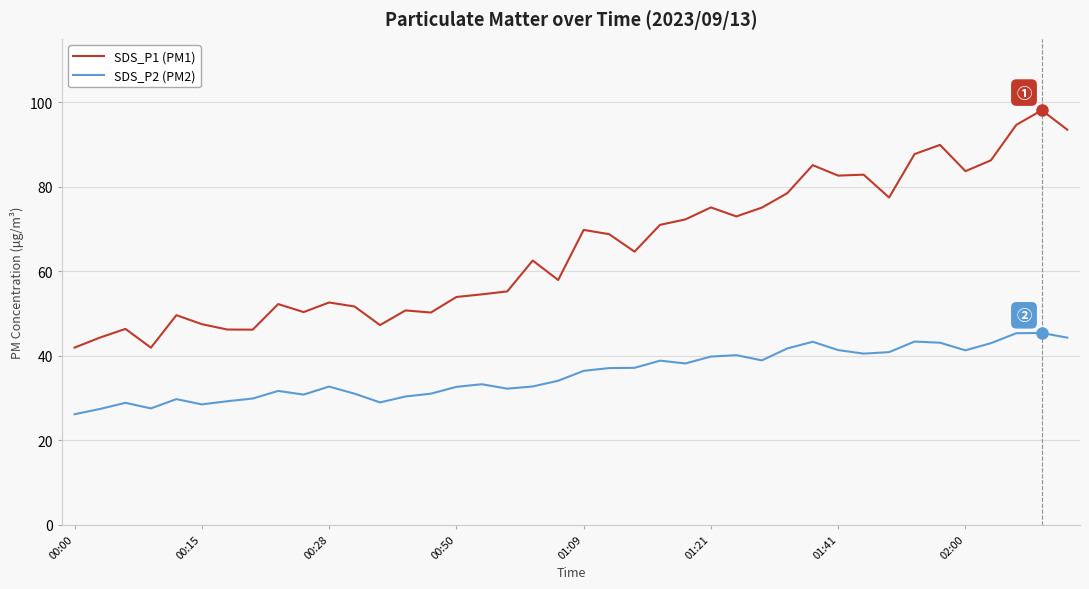

Which series has the largest total across all categories?

SDS_P1 (PM1)